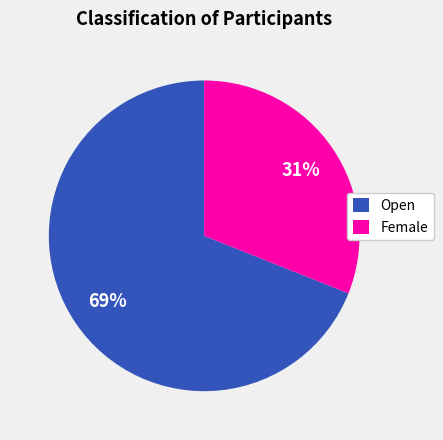

Do Female and Open together represent more than half of the pie?

Yes